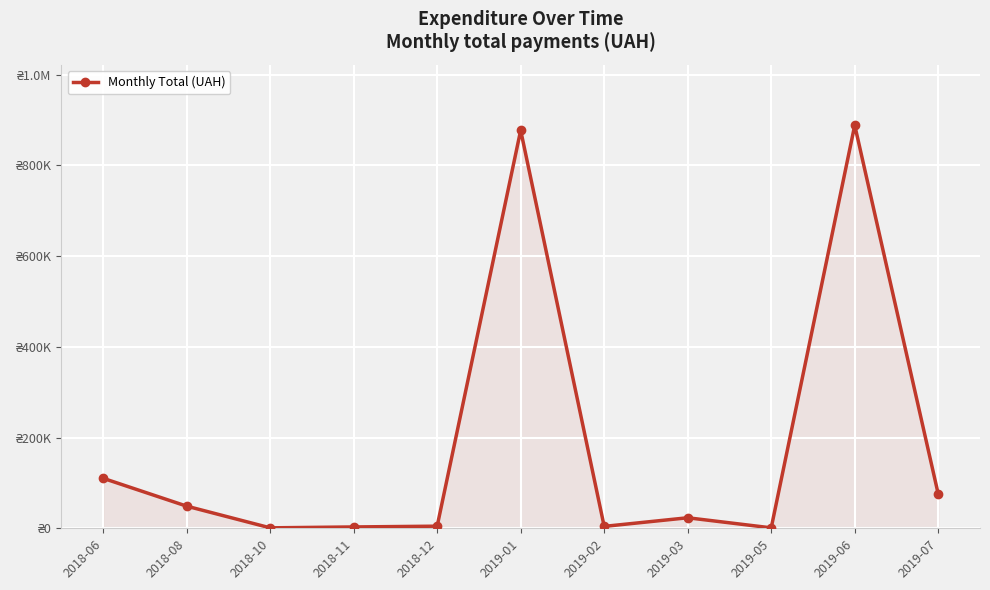

What is the average value?

185186.3